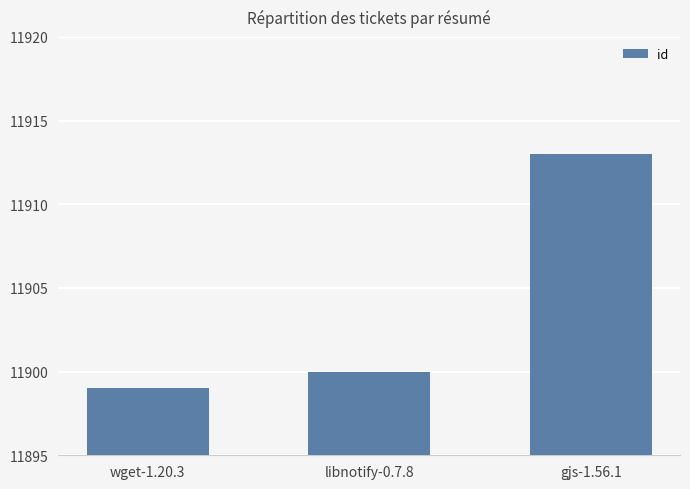

At which category does the chart reach its peak across all series?

gjs-1.56.1